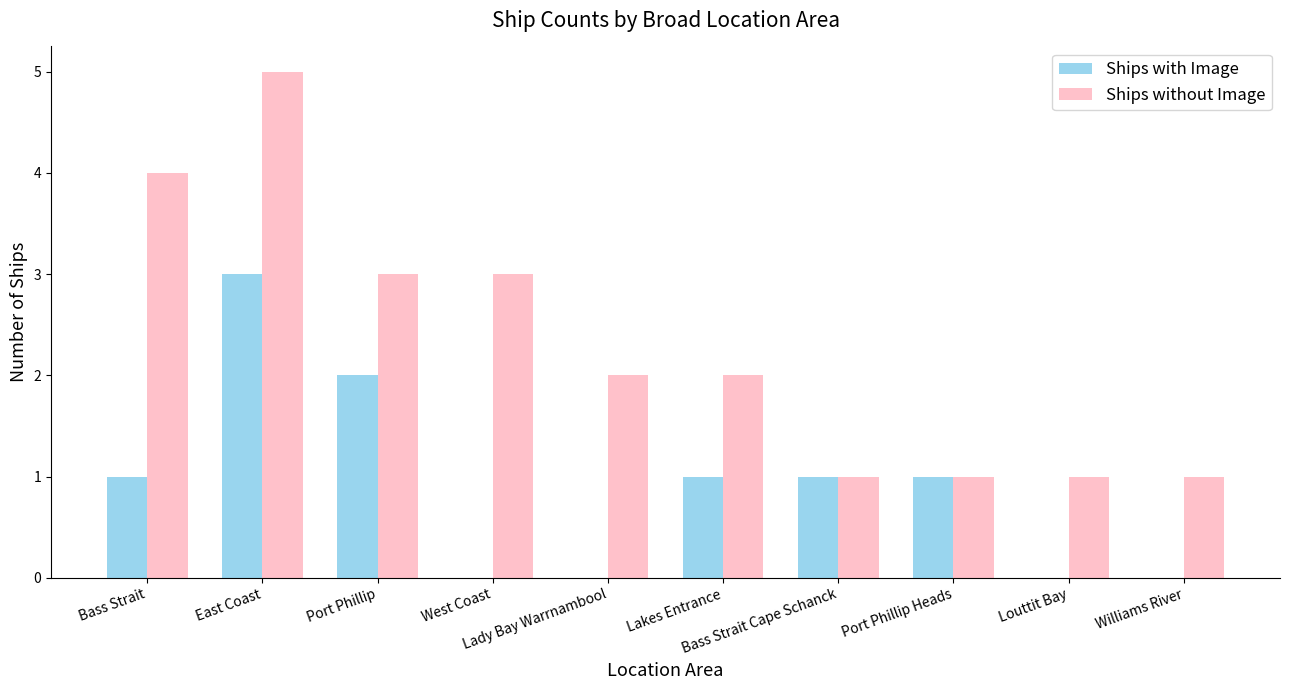

Reading left to right, extract all data points from this chart.

Ships with Image: Bass Strait=1	East Coast=3	Port Phillip=2	West Coast=0	Lady Bay Warrnambool=0	Lakes Entrance=1	Bass Strait Cape Schanck=1	Port Phillip Heads=1	Louttit Bay=0	Williams River=0
Ships without Image: Bass Strait=4	East Coast=5	Port Phillip=3	West Coast=3	Lady Bay Warrnambool=2	Lakes Entrance=2	Bass Strait Cape Schanck=1	Port Phillip Heads=1	Louttit Bay=1	Williams River=1